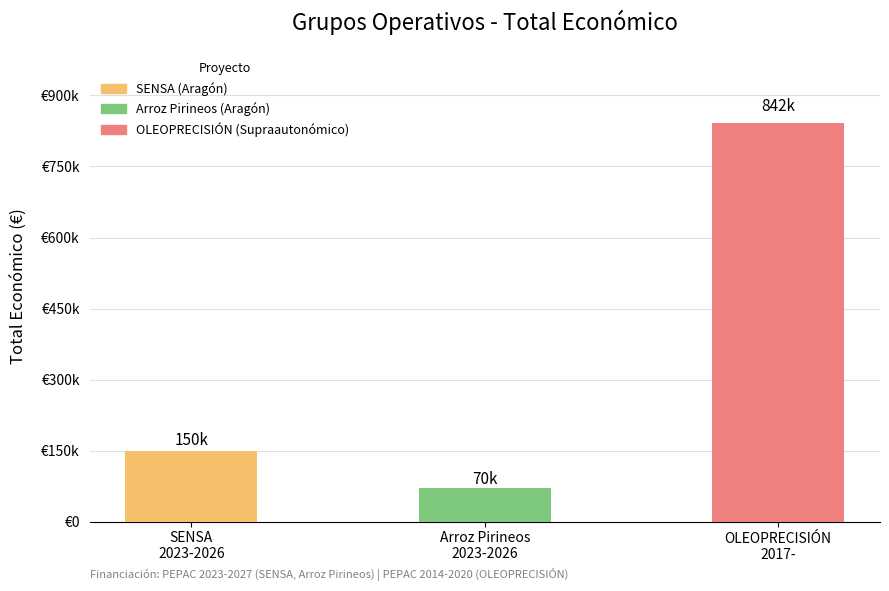

How many values are between 70000 and 842014?

3